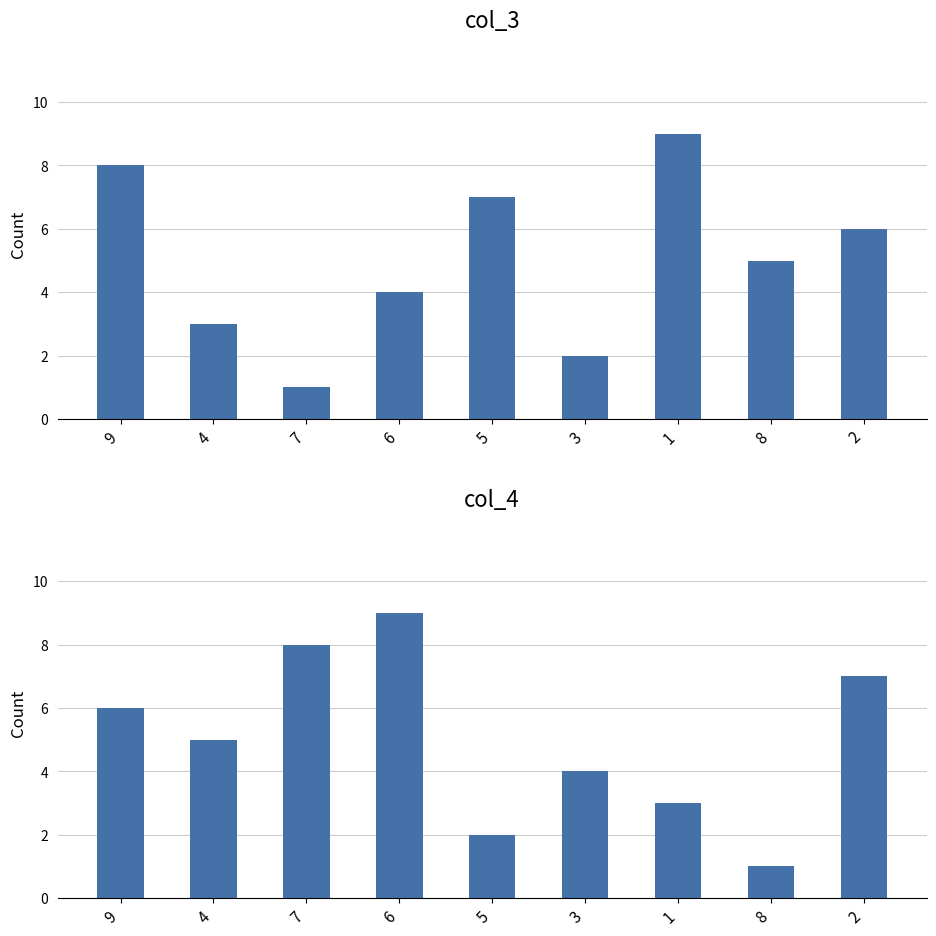

What is the label of the 9th bar from the right?

9